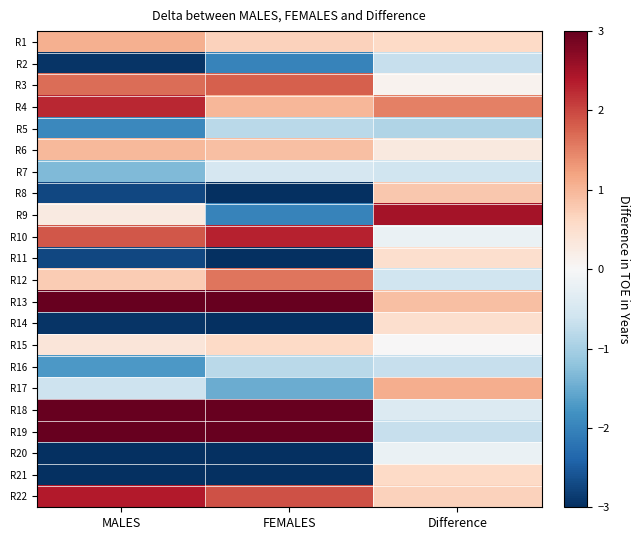

Reading right to left, extract all data points from this chart.

R1: Difference=0.6	FEMALES=0.7	MALES=1.1
R2: Difference=-0.7	FEMALES=-2.0	MALES=-2.9
R3: Difference=0.1	FEMALES=1.8	MALES=1.7
R4: Difference=1.5	FEMALES=1.0	MALES=2.3
R5: Difference=-0.9	FEMALES=-0.8	MALES=-1.9
R6: Difference=0.3	FEMALES=0.9	MALES=1.0
R7: Difference=-0.6	FEMALES=-0.5	MALES=-1.3
R8: Difference=0.8	FEMALES=-3.3	MALES=-2.7
R9: Difference=2.5	FEMALES=-2.0	MALES=0.3
R10: Difference=-0.2	FEMALES=2.3	MALES=1.9
R11: Difference=0.5	FEMALES=-3.0	MALES=-2.7
R12: Difference=-0.6	FEMALES=1.6	MALES=0.8
R13: Difference=0.9	FEMALES=5.5	MALES=6.2
R14: Difference=0.5	FEMALES=-3.2	MALES=-2.9
R15: Difference=0.0	FEMALES=0.6	MALES=0.4
R16: Difference=-0.7	FEMALES=-0.8	MALES=-1.7
R17: Difference=1.1	FEMALES=-1.5	MALES=-0.6
R18: Difference=-0.4	FEMALES=5.7	MALES=5.1
R19: Difference=-0.7	FEMALES=8.0	MALES=7.1
R20: Difference=-0.2	FEMALES=-7.7	MALES=-8.1
R21: Difference=0.6	FEMALES=-5.2	MALES=-4.8
R22: Difference=0.7	FEMALES=1.9	MALES=2.4